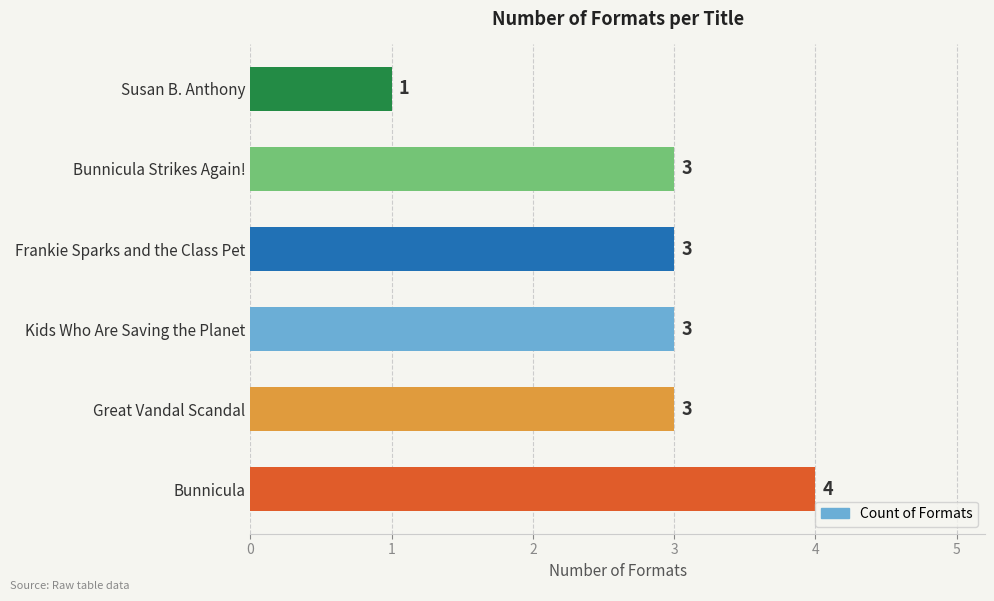

The chart shows a value of 3 at Kids Who Are Saving the Planet. True or false?

True